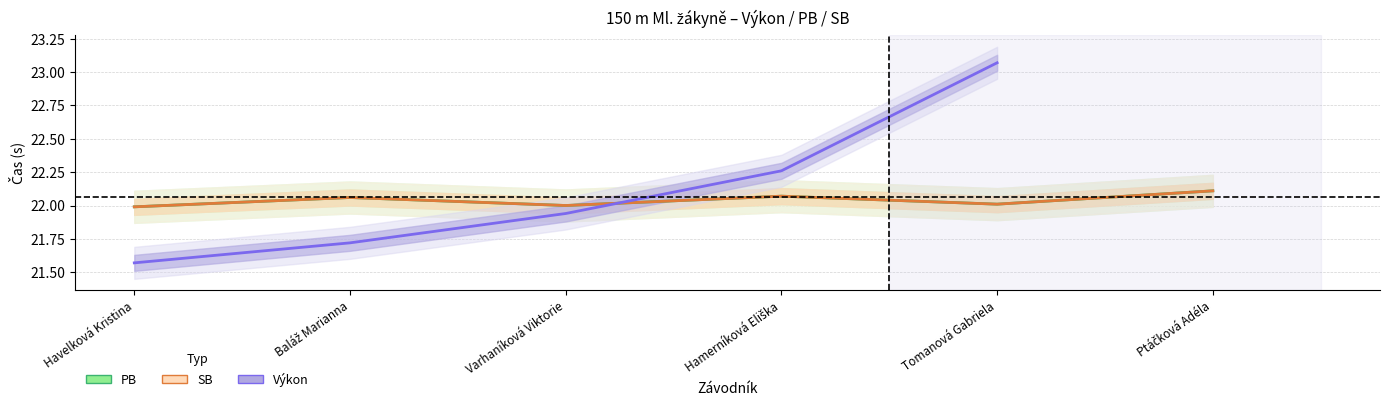

What is the label of the 5th point from the left?

Tomanová Gabriela